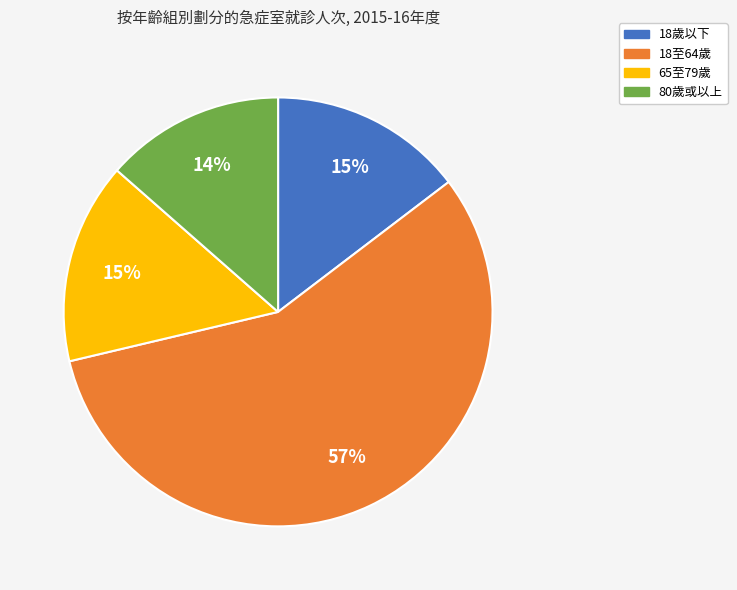

To the nearest percent, what is the average slice percentage?

25%